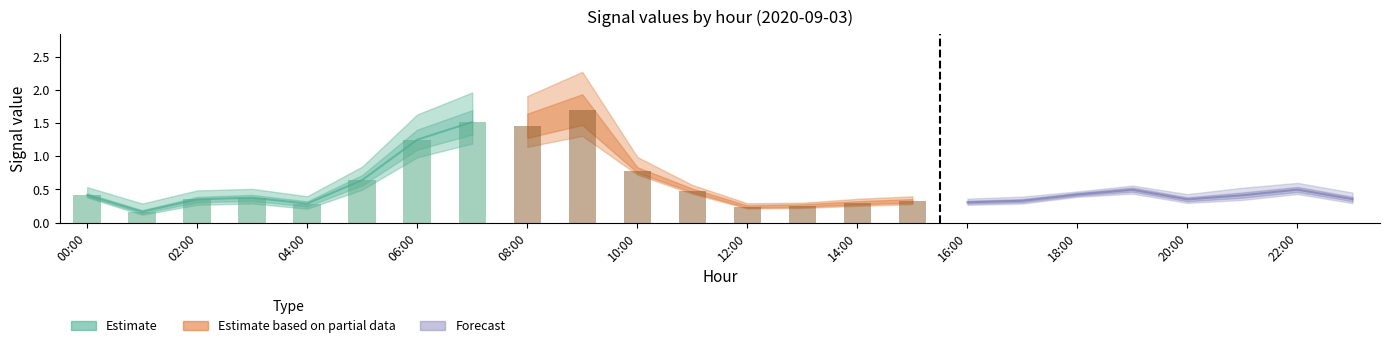

What position from the left is 17:00?

18